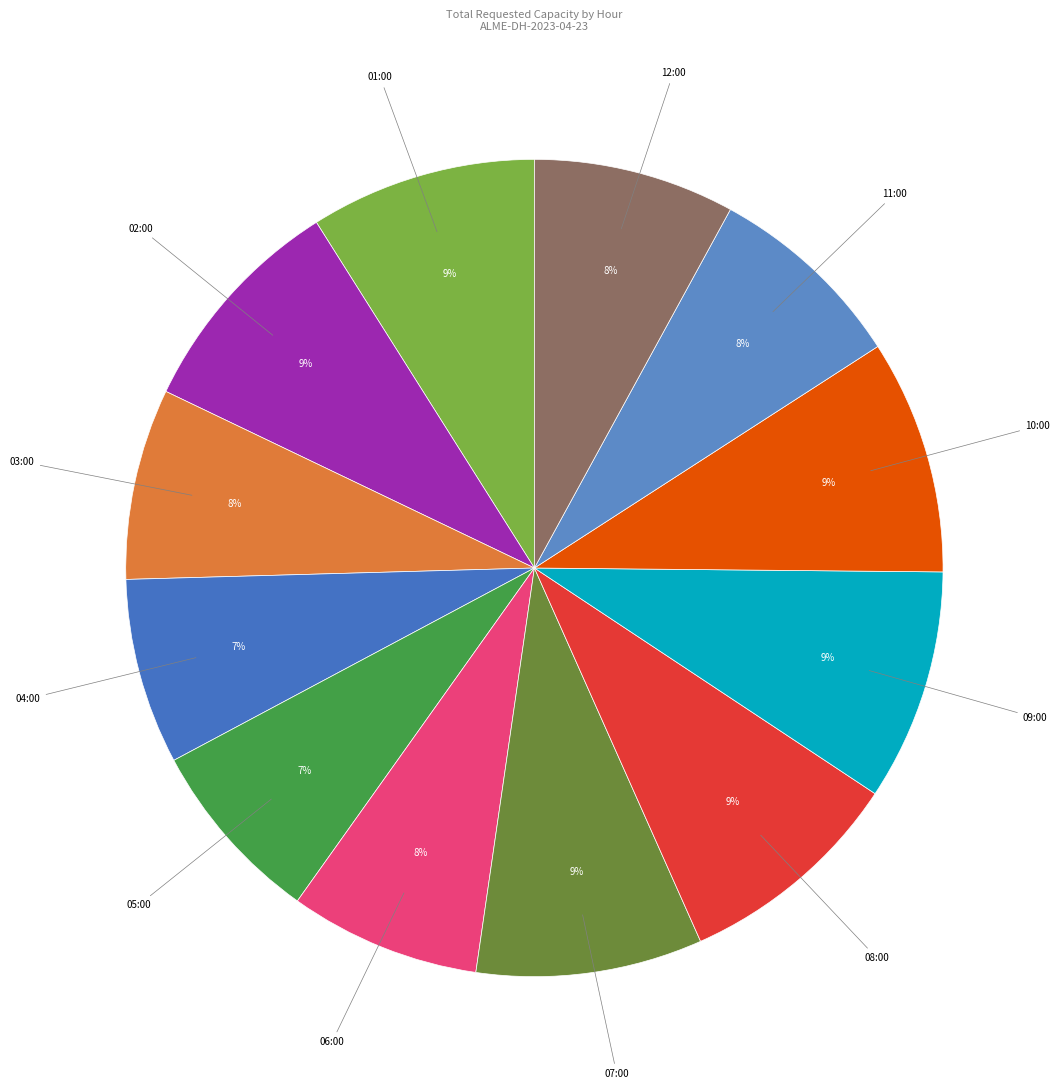

How many segments does this pie chart have?

12